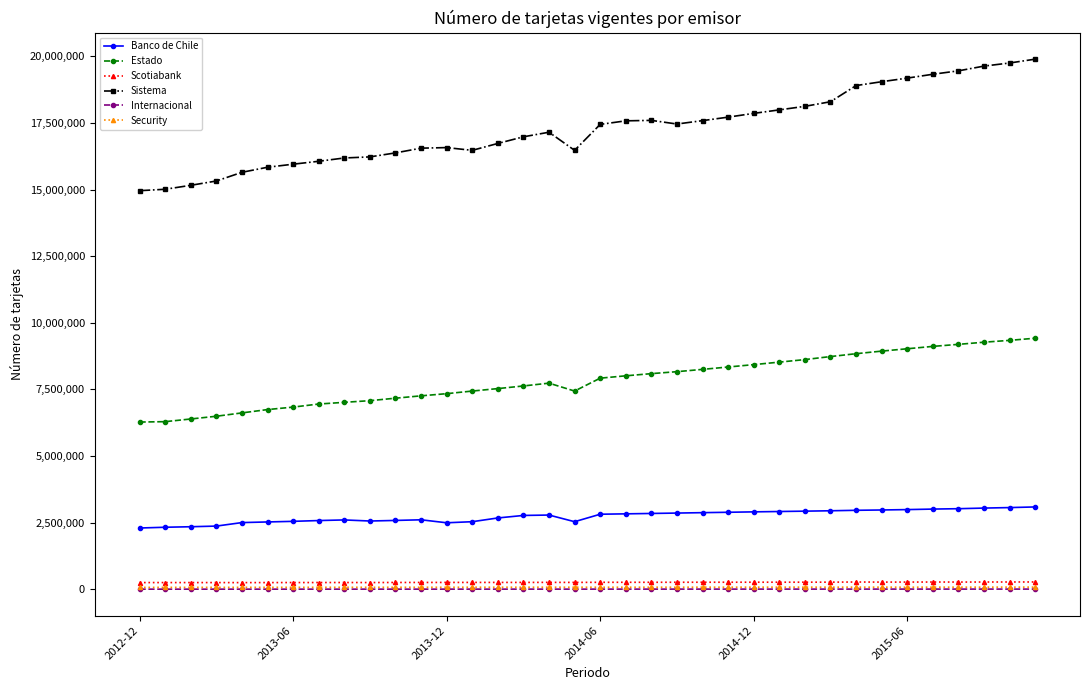

Which series has the largest total across all categories?

Sistema